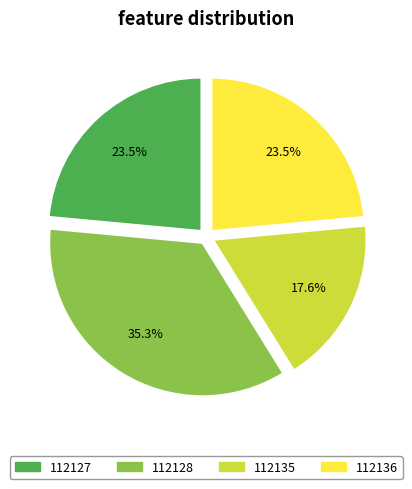

To the nearest percent, what is the difference between the largest and smallest slice percentages?

18%